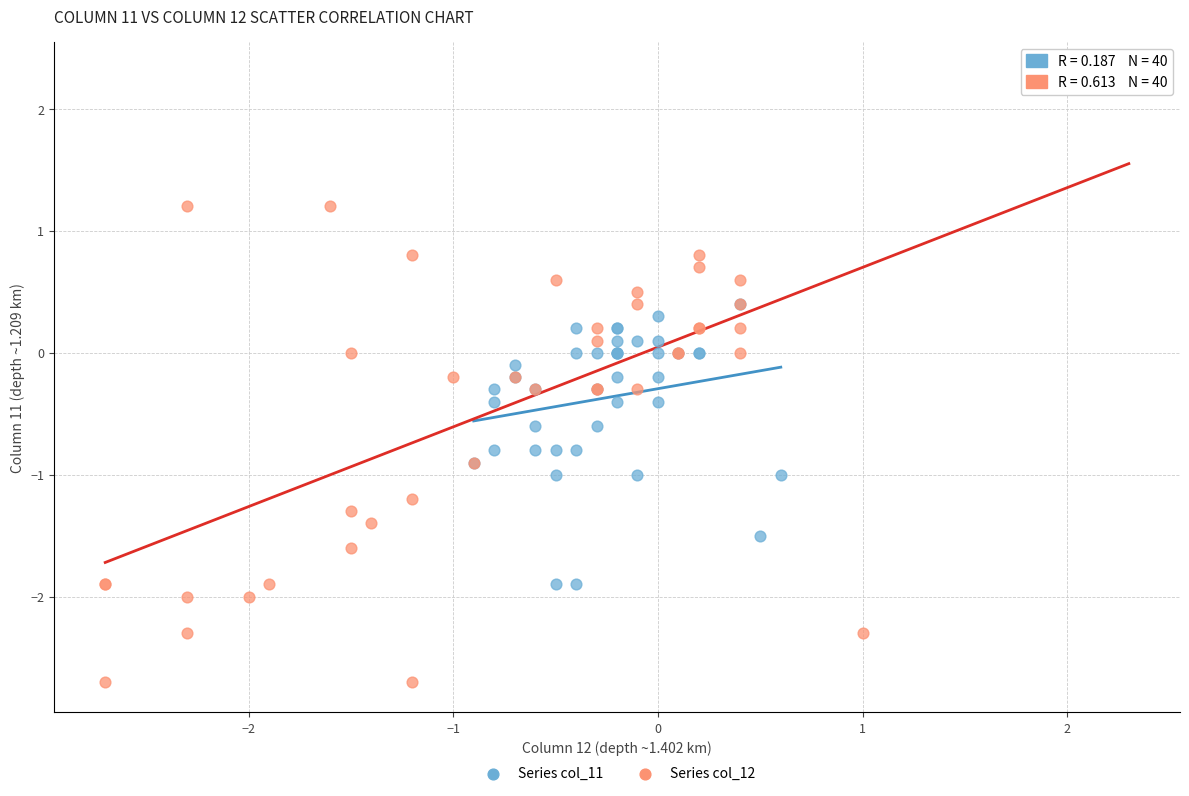

Which series contains the lowest Y value?

Series col_12